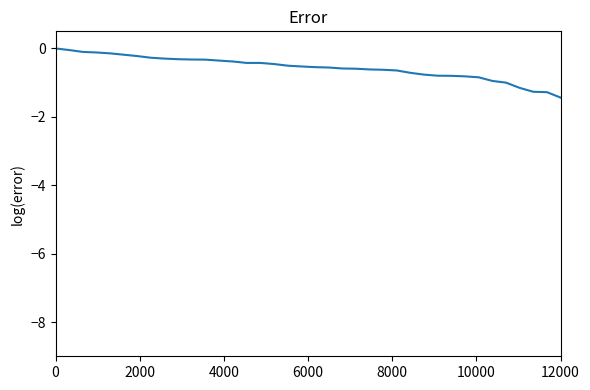

What is the smallest value displayed?

-1.4